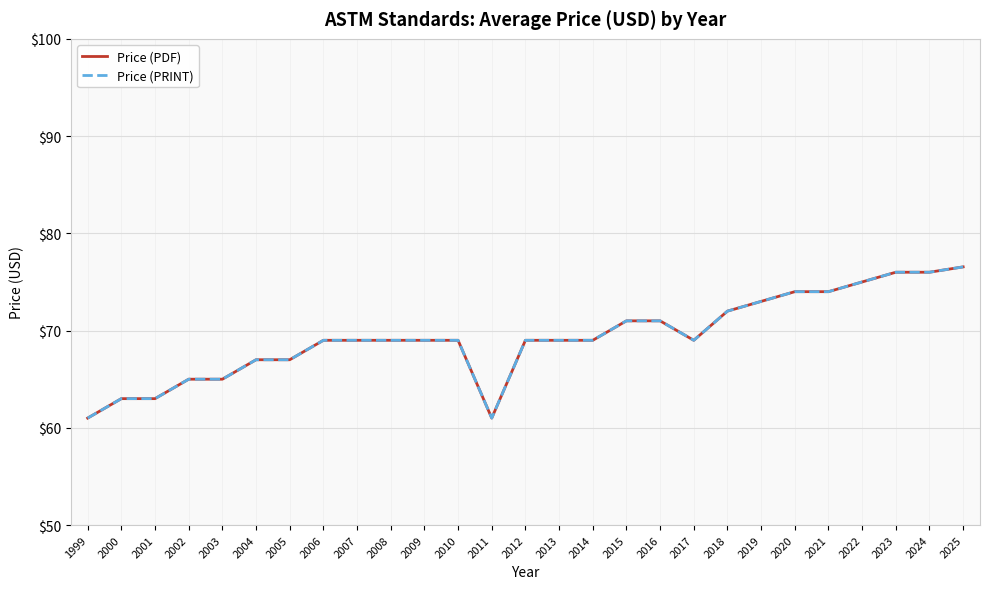

True or false: Price (PDF) has a value of 73.0 at 2019.

True